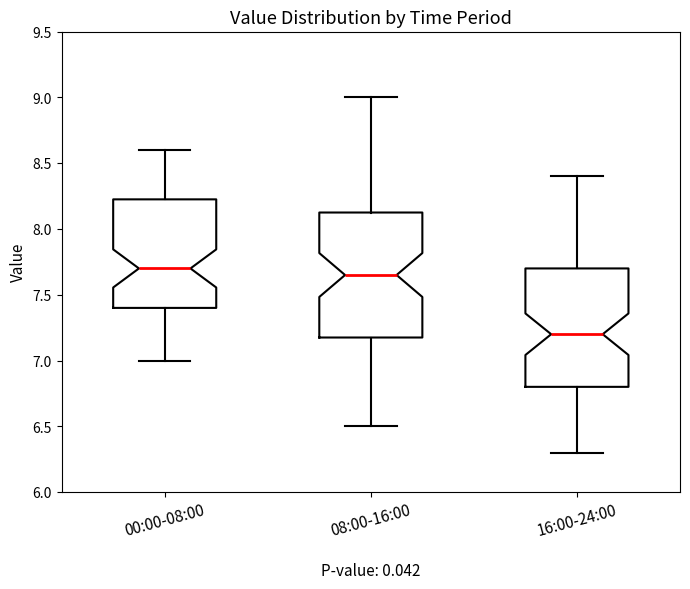

Reading left to right, transcribe this box plot: for each box, give where its median line is, the range the box spans, and where its two whiskers end, as read against the y-axis. The values are not printed on the chart, so give them approximately, as read against the axis.

00:00-08:00: median 7.70, box 7.40 to 8.25, whiskers 7.00 to 8.60
08:00-16:00: median 7.65, box 7.20 to 8.15, whiskers 6.50 to 9.00
16:00-24:00: median 7.20, box 6.80 to 7.70, whiskers 6.30 to 8.40